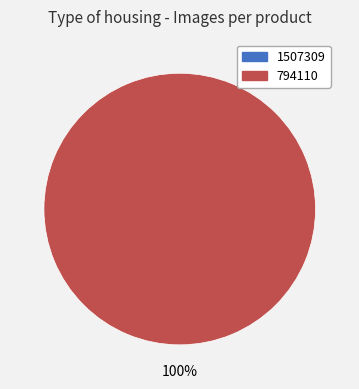

Rank the categories by value from lowest to highest.

1507309, 794110